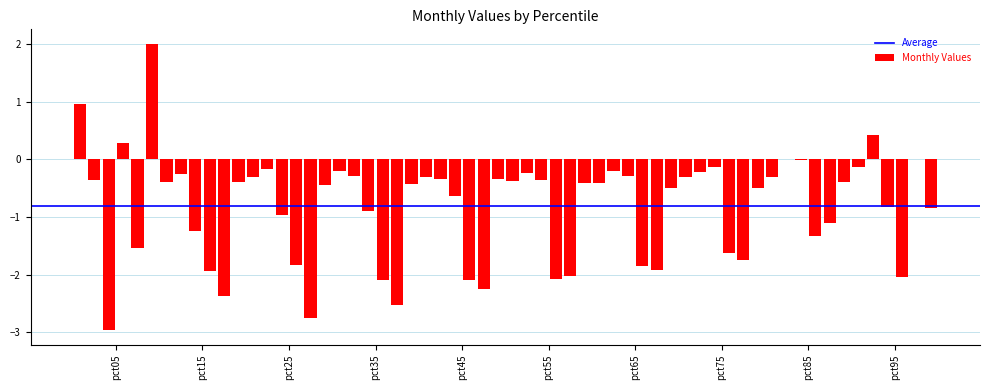

What is the sum of all values?

-48.9